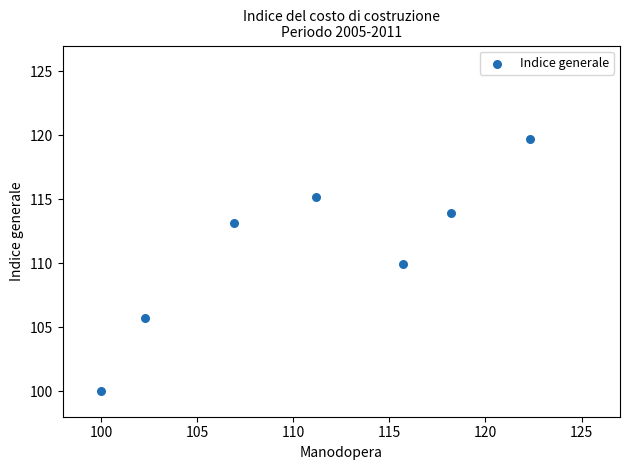

What Y value in the scatter plot is closest to 109?

109.9